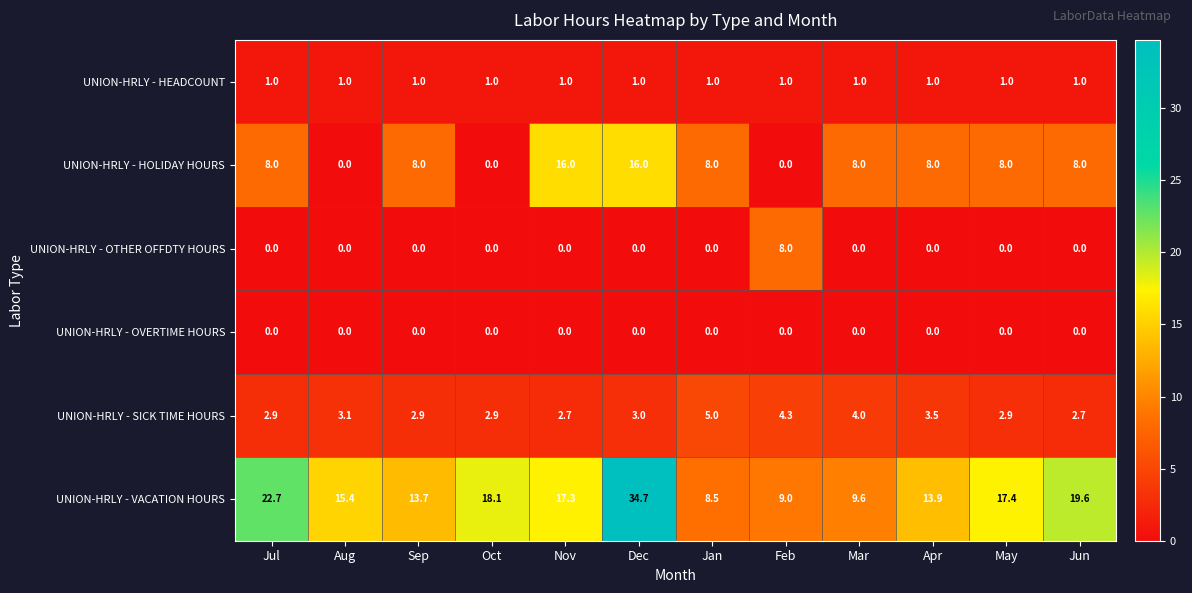

What is the average value of the UNION-HRLY - HOLIDAY HOURS series?

7.3